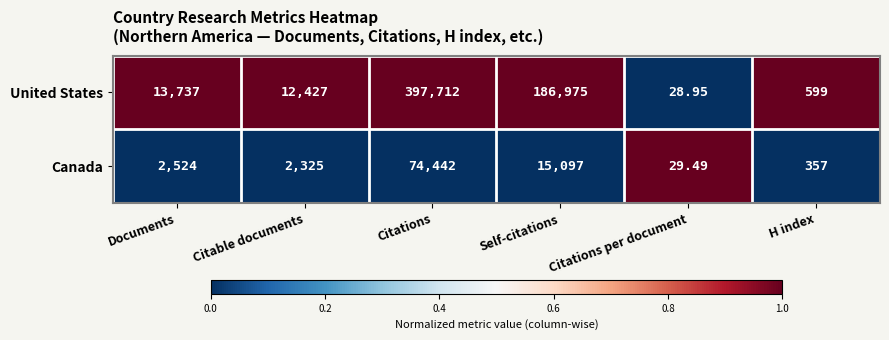

What is the greatest value displayed?

397712.0